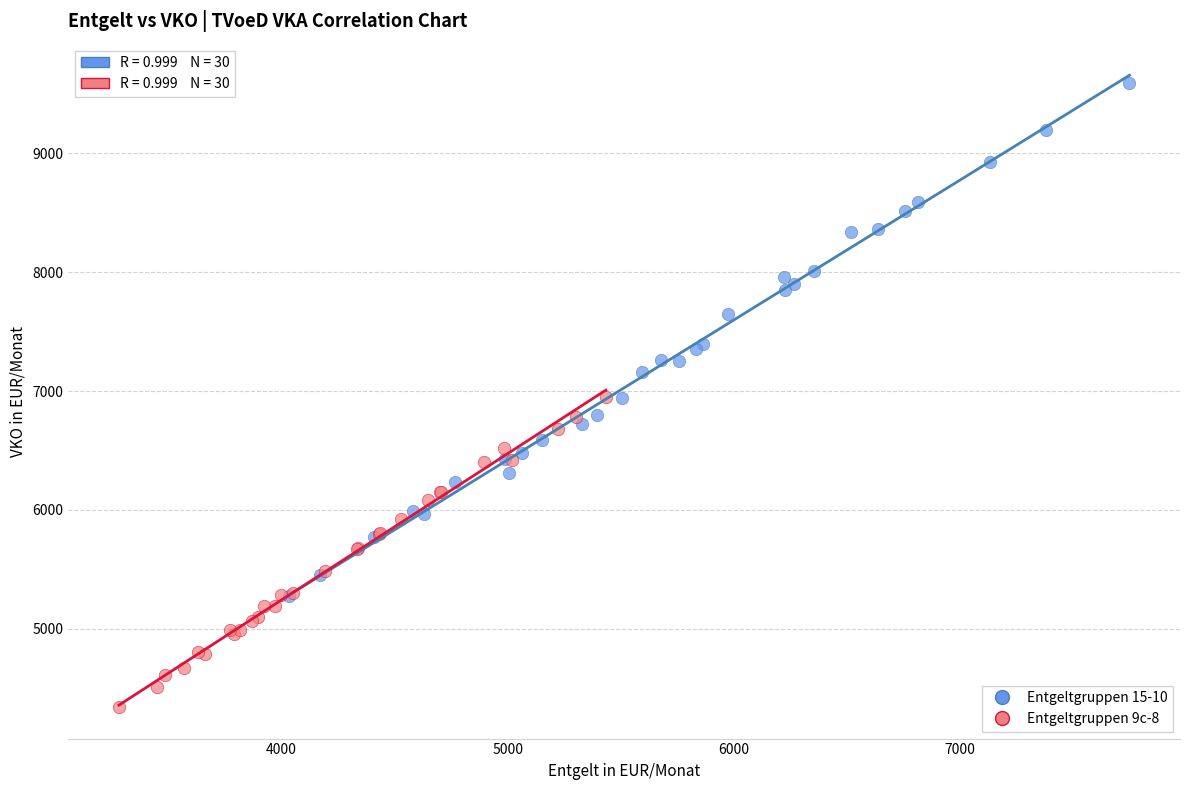

Which series has the largest Y range (max minus min)?

Entgeltgruppen 15-10